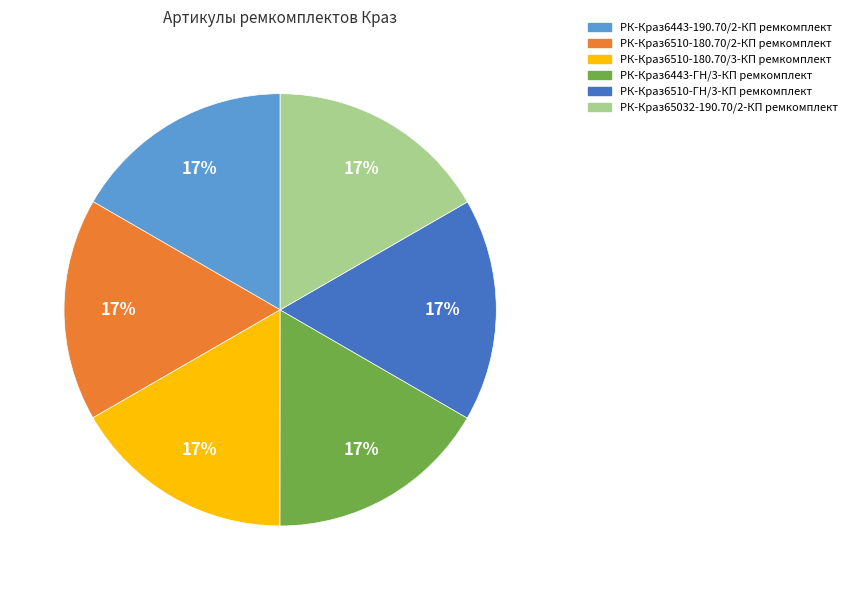

The РК-Краз6510-ГН/3-КП ремкомплект slice represents 7% of the pie. True or false?

False